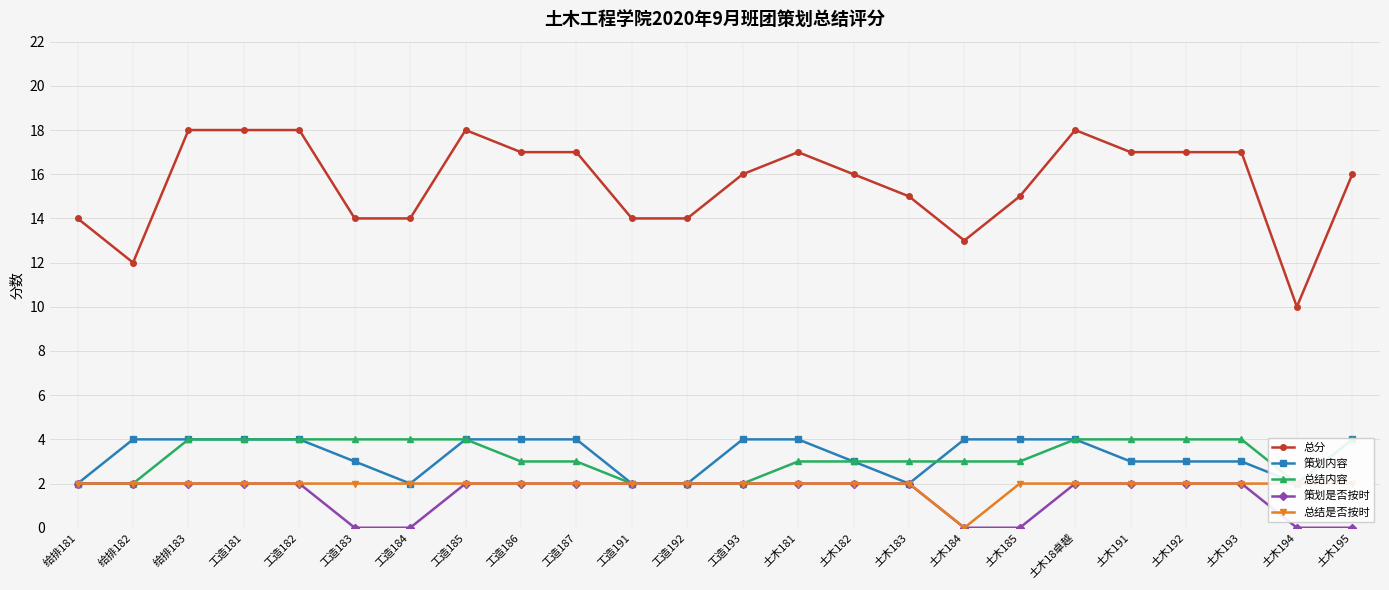

How many interior local valleys does the 总结是否按时 series have?

1